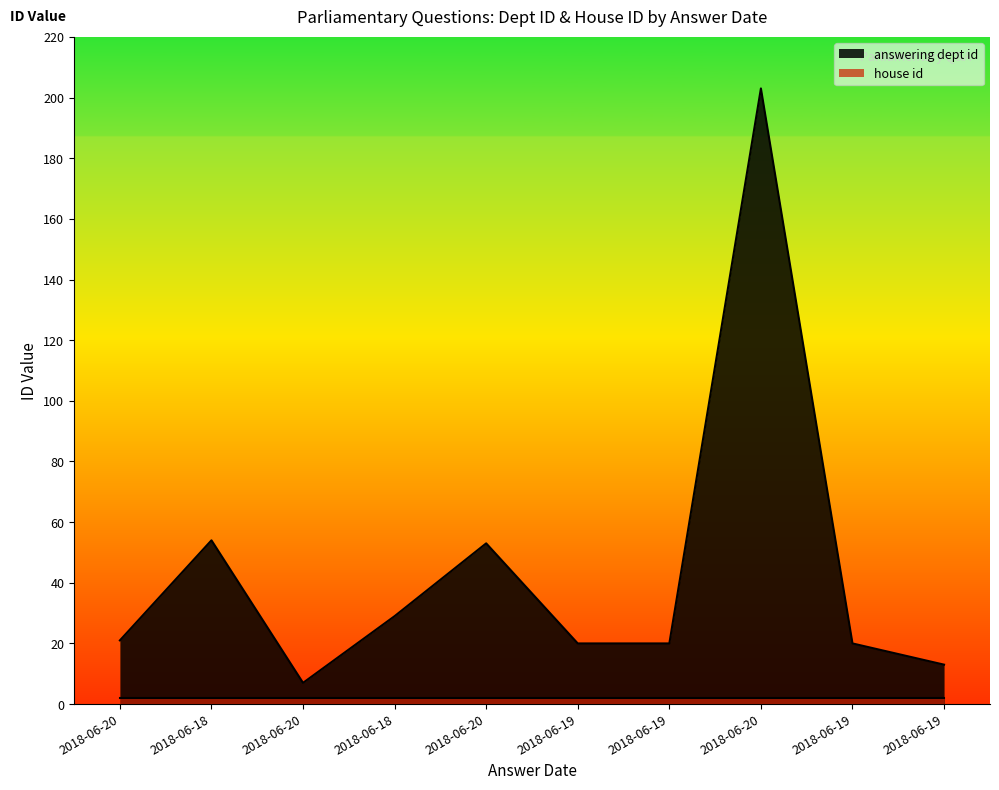

What is the average value?

44